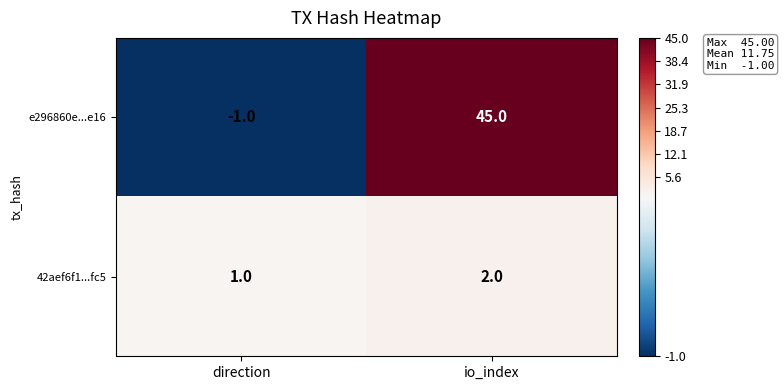

What is the difference between the highest and lowest values at io_index?

43